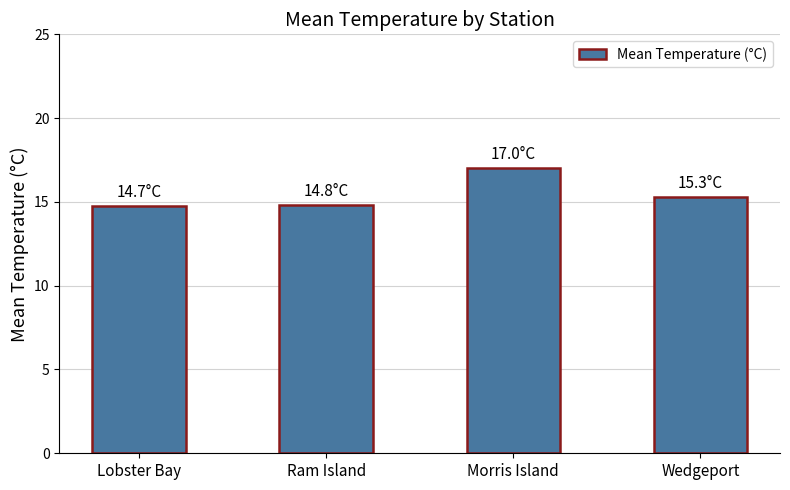

Is it true that the value at Lobster Bay is 21.7?

False